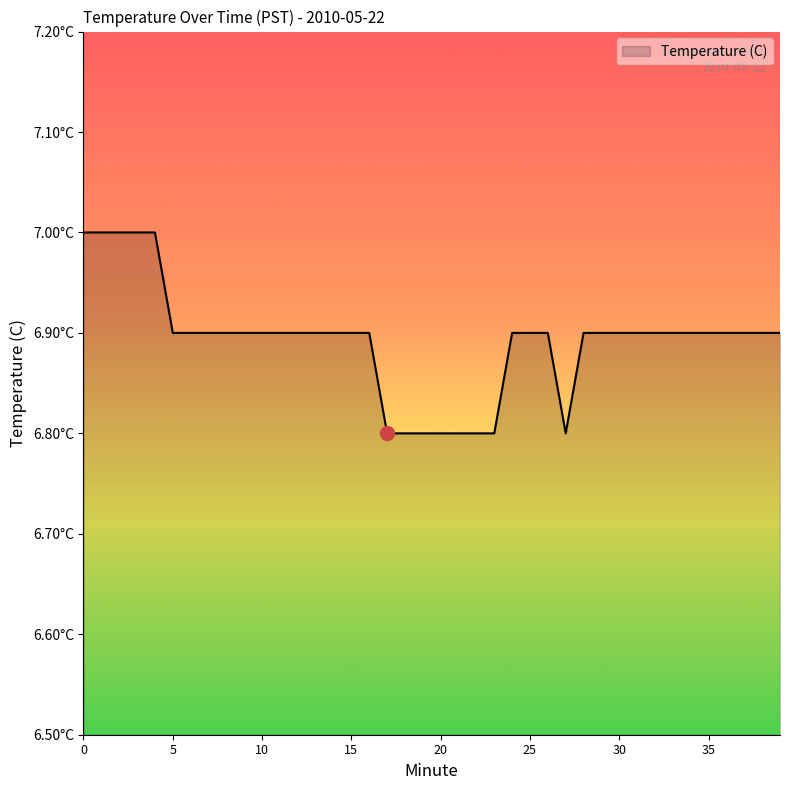

Does the chart display data point markers on the line(s)?

No